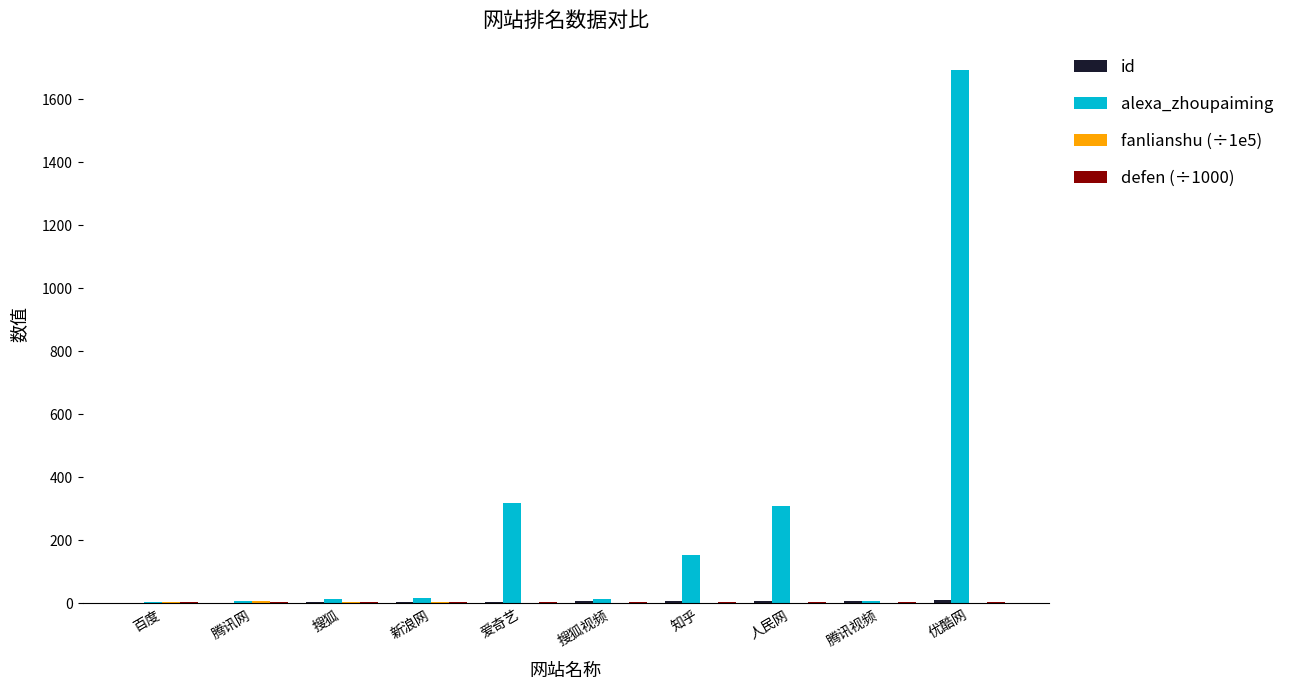

The value of alexa_zhoupaiming at 人民网 is 475.4. True or false?

False